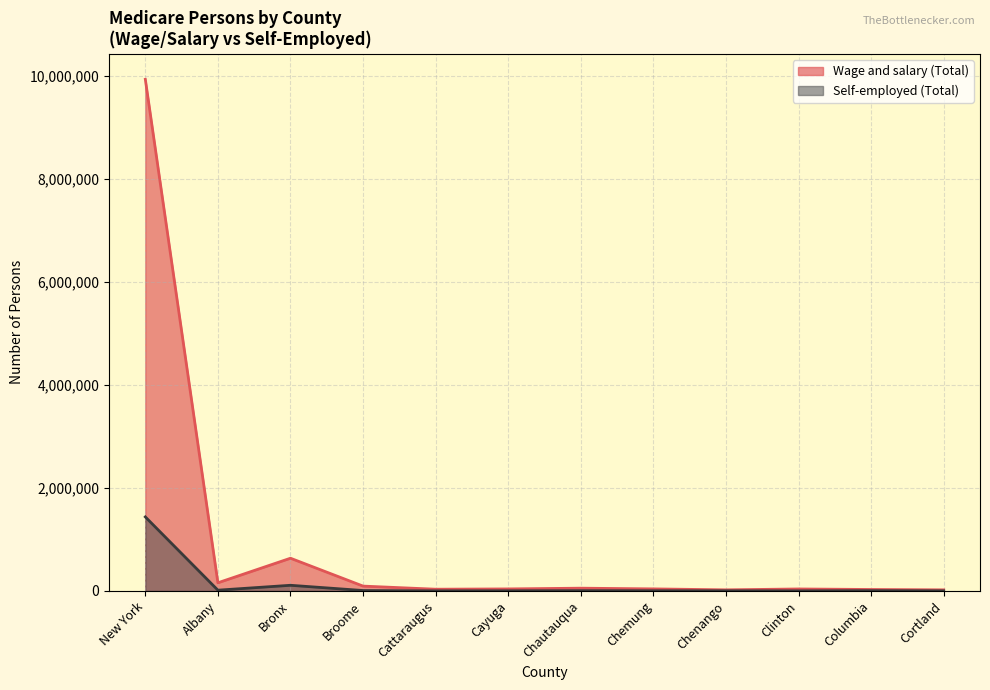

What is the total value across all series at Bronx?

746802